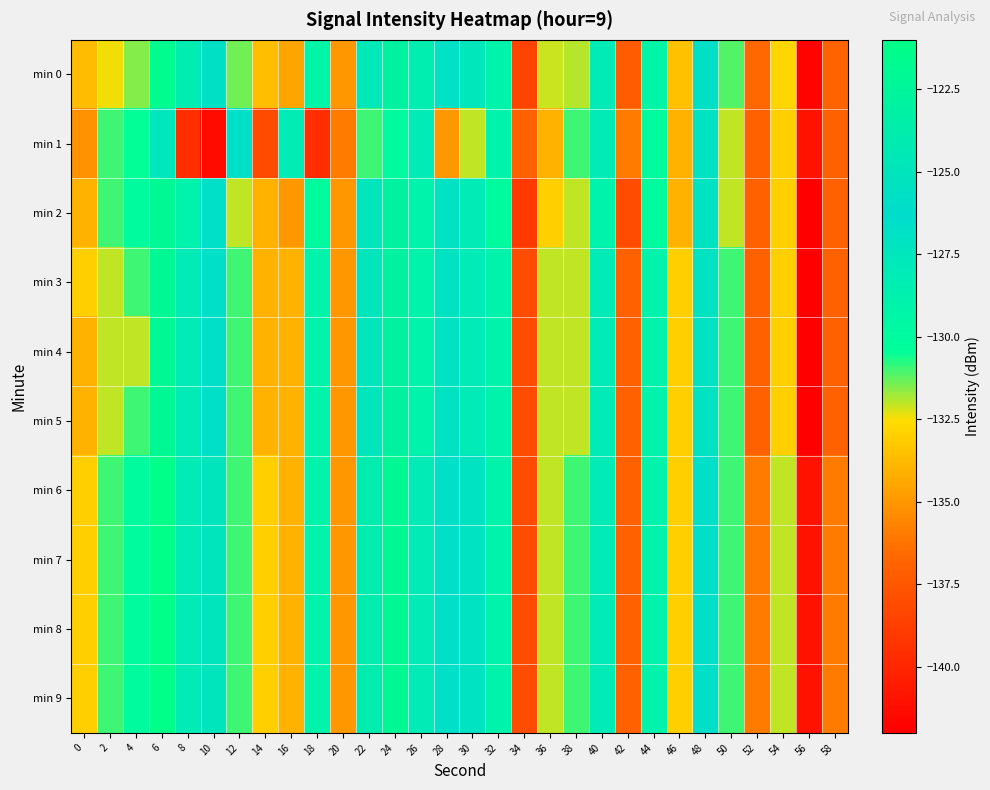

Reading left to right, transcribe all the data shown in this chart.

min 0: 0=-133.7	2=-132.4	4=-131.6	6=-121.6	8=-128.4	10=-125.8	12=-131.4	14=-133.6	16=-134.5	18=-129.3	20=-135.0	22=-124.7	24=-122.9	26=-128.5	28=-126.8	30=-127.6	32=-129.0	34=-138.5	36=-132.1	38=-132.0	40=-128.0	42=-137.3	44=-129.2	46=-133.5	48=-126.7	50=-131.1	52=-136.7	54=-132.8	56=-141.8	58=-136.8
min 1: 0=-135.1	2=-131.0	4=-130.5	6=-127.4	8=-139.6	10=-141.4	12=-126.6	14=-138.1	16=-128.2	18=-139.6	20=-136.0	22=-131.0	24=-130.0	26=-128.0	28=-135.0	30=-132.0	32=-129.0	34=-137.0	36=-134.0	38=-131.0	40=-128.0	42=-136.0	44=-130.0	46=-134.0	48=-127.0	50=-132.0	52=-137.0	54=-133.0	56=-141.0	58=-137.0
min 2: 0=-134.0	2=-131.0	4=-130.0	6=-122.0	8=-129.0	10=-126.0	12=-132.0	14=-134.0	16=-135.0	18=-130.0	20=-135.0	22=-125.0	24=-123.0	26=-129.0	28=-127.0	30=-128.0	32=-130.0	34=-139.0	36=-133.0	38=-132.0	40=-129.0	42=-138.0	44=-130.0	46=-134.0	48=-127.0	50=-132.0	52=-137.0	54=-133.0	56=-142.0	58=-137.0
min 3: 0=-133.0	2=-132.0	4=-131.0	6=-122.0	8=-128.0	10=-126.0	12=-131.0	14=-134.0	16=-134.0	18=-129.0	20=-135.0	22=-125.0	24=-123.0	26=-129.0	28=-127.0	30=-128.0	32=-129.0	34=-138.0	36=-132.0	38=-132.0	40=-128.0	42=-137.0	44=-129.0	46=-133.0	48=-127.0	50=-131.0	52=-137.0	54=-133.0	56=-142.0	58=-137.0
min 4: 0=-134.0	2=-132.0	4=-132.0	6=-122.0	8=-128.0	10=-126.0	12=-131.0	14=-134.0	16=-134.0	18=-129.0	20=-135.0	22=-125.0	24=-123.0	26=-129.0	28=-127.0	30=-128.0	32=-129.0	34=-138.0	36=-132.0	38=-132.0	40=-128.0	42=-137.0	44=-129.0	46=-133.0	48=-127.0	50=-131.0	52=-137.0	54=-133.0	56=-142.0	58=-137.0
min 5: 0=-134.0	2=-132.0	4=-131.0	6=-122.0	8=-128.0	10=-126.0	12=-131.0	14=-134.0	16=-134.0	18=-129.0	20=-135.0	22=-125.0	24=-123.0	26=-129.0	28=-127.0	30=-128.0	32=-129.0	34=-138.0	36=-132.0	38=-132.0	40=-128.0	42=-137.0	44=-129.0	46=-133.0	48=-127.0	50=-131.0	52=-137.0	54=-133.0	56=-142.0	58=-137.0
min 6: 0=-133.0	2=-131.0	4=-130.0	6=-121.0	8=-128.0	10=-125.0	12=-131.0	14=-133.0	16=-134.0	18=-129.0	20=-135.0	22=-124.0	24=-122.0	26=-128.0	28=-126.0	30=-127.0	32=-129.0	34=-138.0	36=-132.0	38=-131.0	40=-128.0	42=-137.0	44=-129.0	46=-133.0	48=-126.0	50=-131.0	52=-136.0	54=-132.0	56=-141.0	58=-136.0
min 7: 0=-133.0	2=-131.0	4=-130.0	6=-121.0	8=-128.0	10=-125.0	12=-131.0	14=-133.0	16=-134.0	18=-129.0	20=-135.0	22=-124.0	24=-122.0	26=-128.0	28=-126.0	30=-127.0	32=-129.0	34=-138.0	36=-132.0	38=-131.0	40=-128.0	42=-137.0	44=-129.0	46=-133.0	48=-126.0	50=-131.0	52=-136.0	54=-132.0	56=-141.0	58=-136.0
min 8: 0=-133.0	2=-131.0	4=-130.0	6=-121.0	8=-128.0	10=-125.0	12=-131.0	14=-133.0	16=-134.0	18=-129.0	20=-135.0	22=-124.0	24=-122.0	26=-128.0	28=-126.0	30=-127.0	32=-129.0	34=-138.0	36=-132.0	38=-131.0	40=-128.0	42=-137.0	44=-129.0	46=-133.0	48=-126.0	50=-131.0	52=-136.0	54=-132.0	56=-141.0	58=-136.0
min 9: 0=-133.0	2=-131.0	4=-130.0	6=-121.0	8=-128.0	10=-125.0	12=-131.0	14=-133.0	16=-134.0	18=-129.0	20=-135.0	22=-124.0	24=-122.0	26=-128.0	28=-126.0	30=-127.0	32=-129.0	34=-138.0	36=-132.0	38=-131.0	40=-128.0	42=-137.0	44=-129.0	46=-133.0	48=-126.0	50=-131.0	52=-136.0	54=-132.0	56=-141.0	58=-136.0